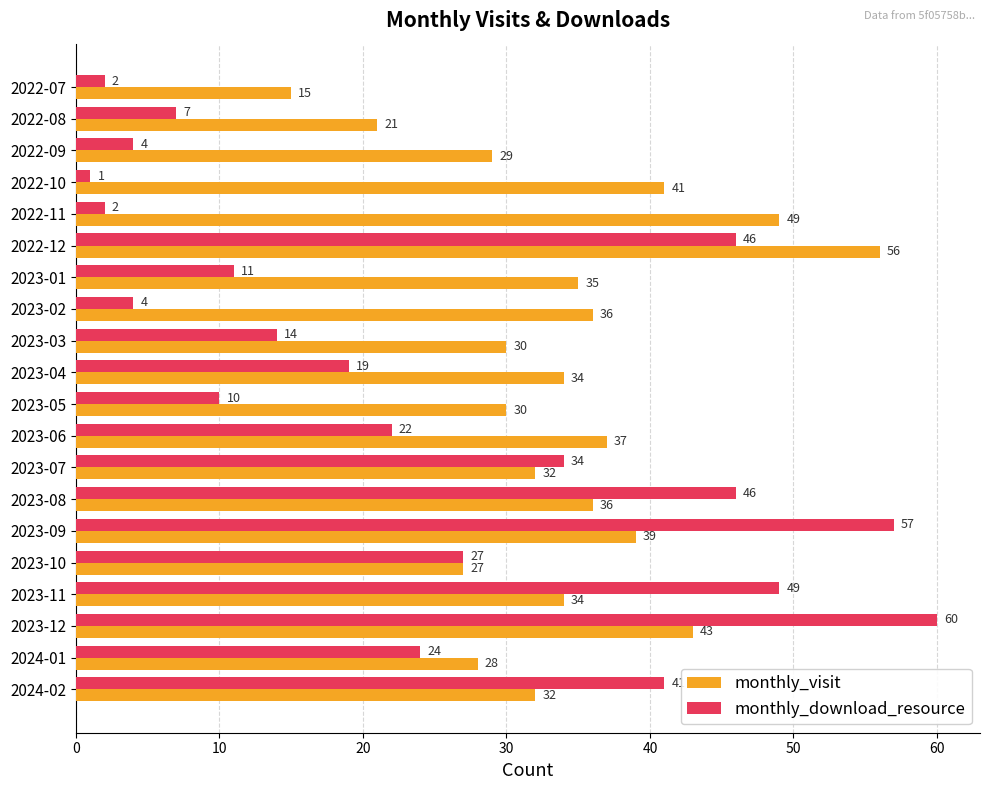

What is the maximum value shown in the chart?

60